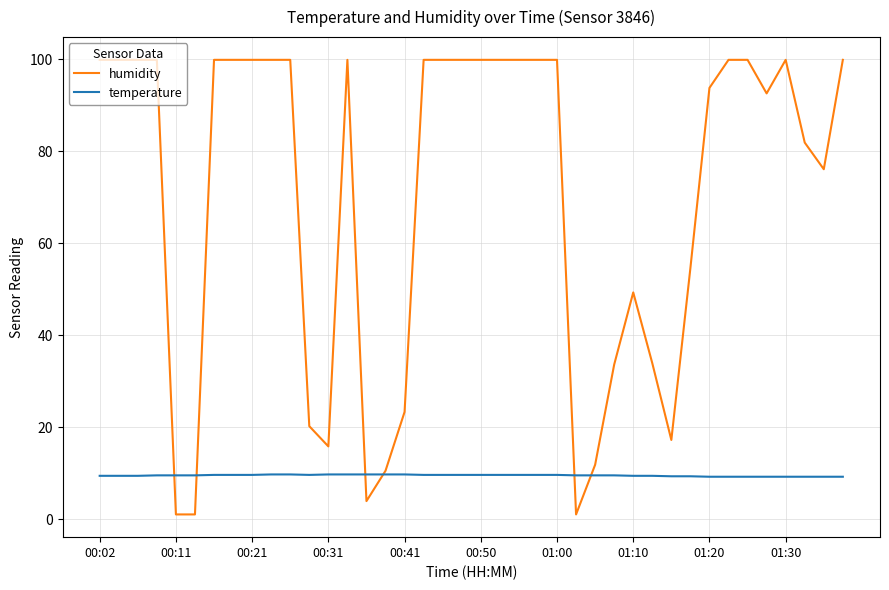

Does the chart display data point markers on the line(s)?

No